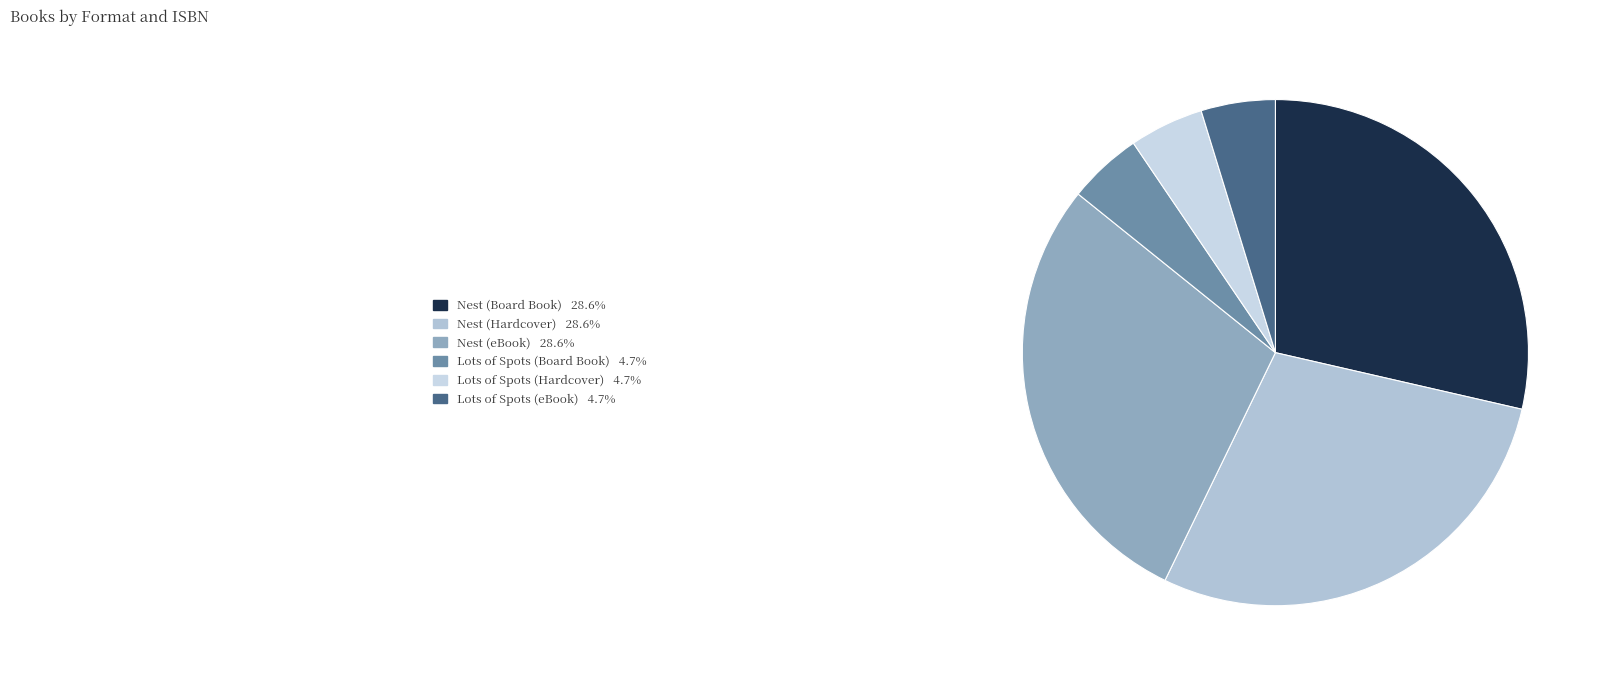

Count the number of slices in the pie.

6